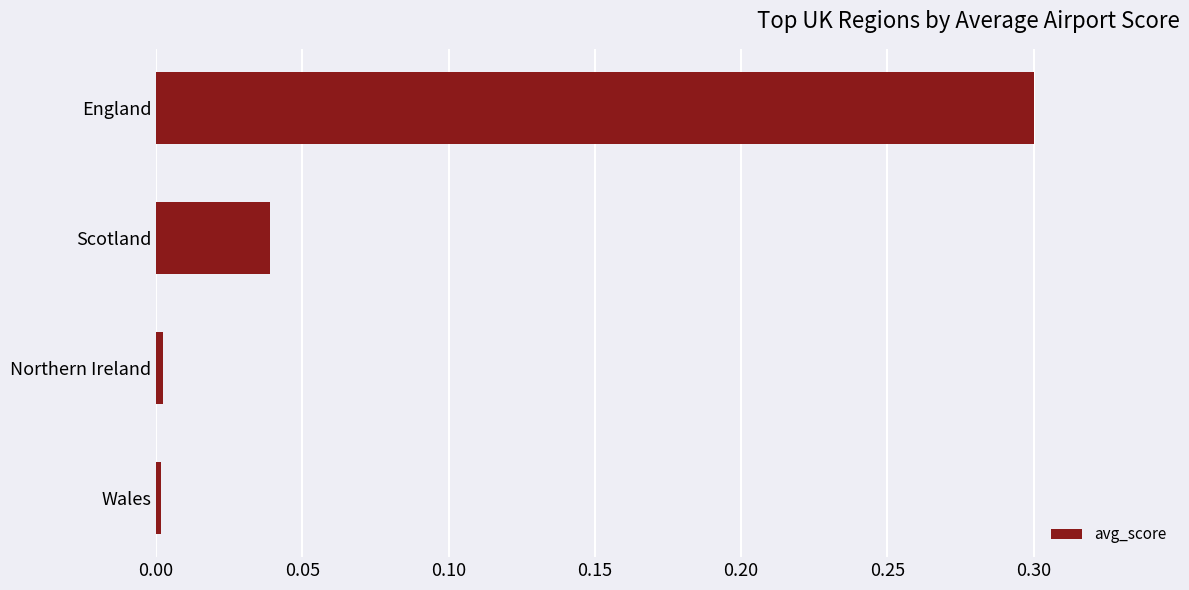

How many data points does each series have?

4